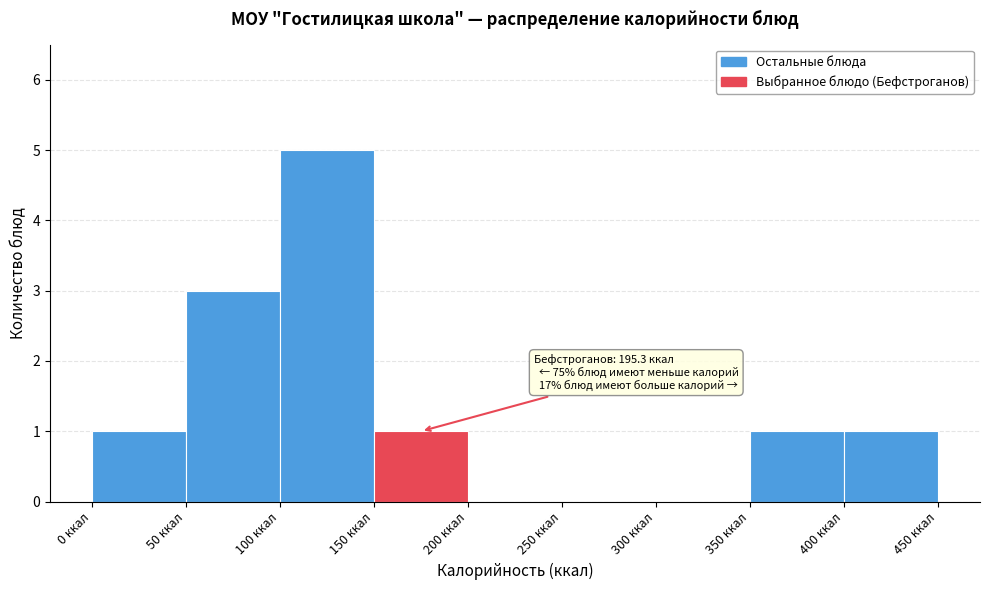

Which range on the x-axis has the tallest bar?

100 to 150